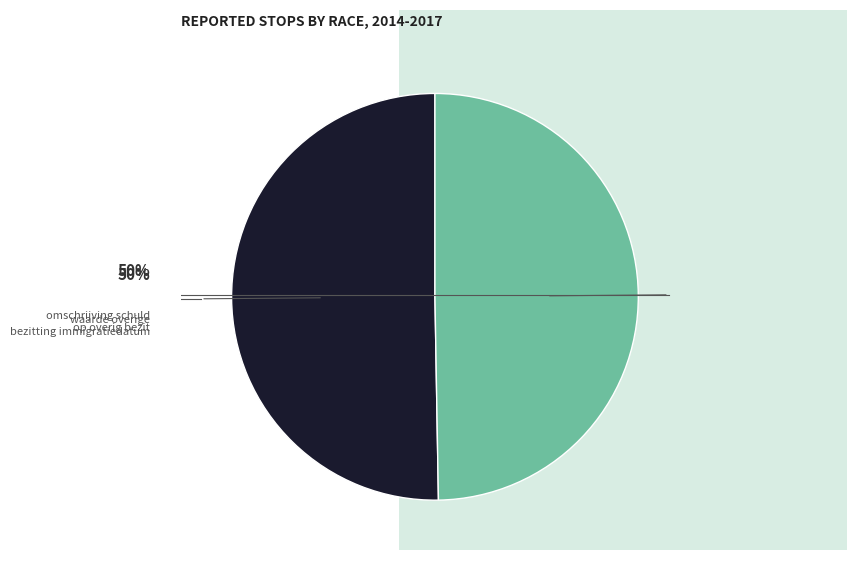

To the nearest percent, what is the difference between the largest and smallest slice percentages?

1%